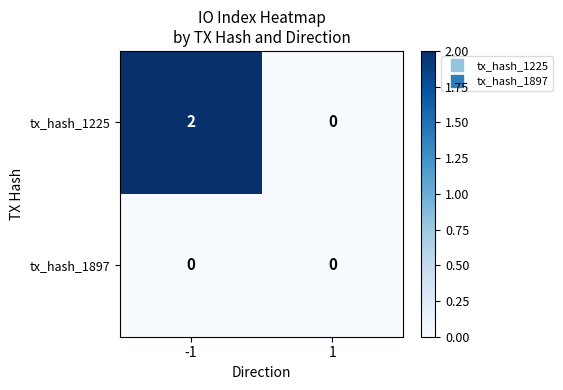

The tx_hash_1225 series shows 0 at 1. True or false?

True